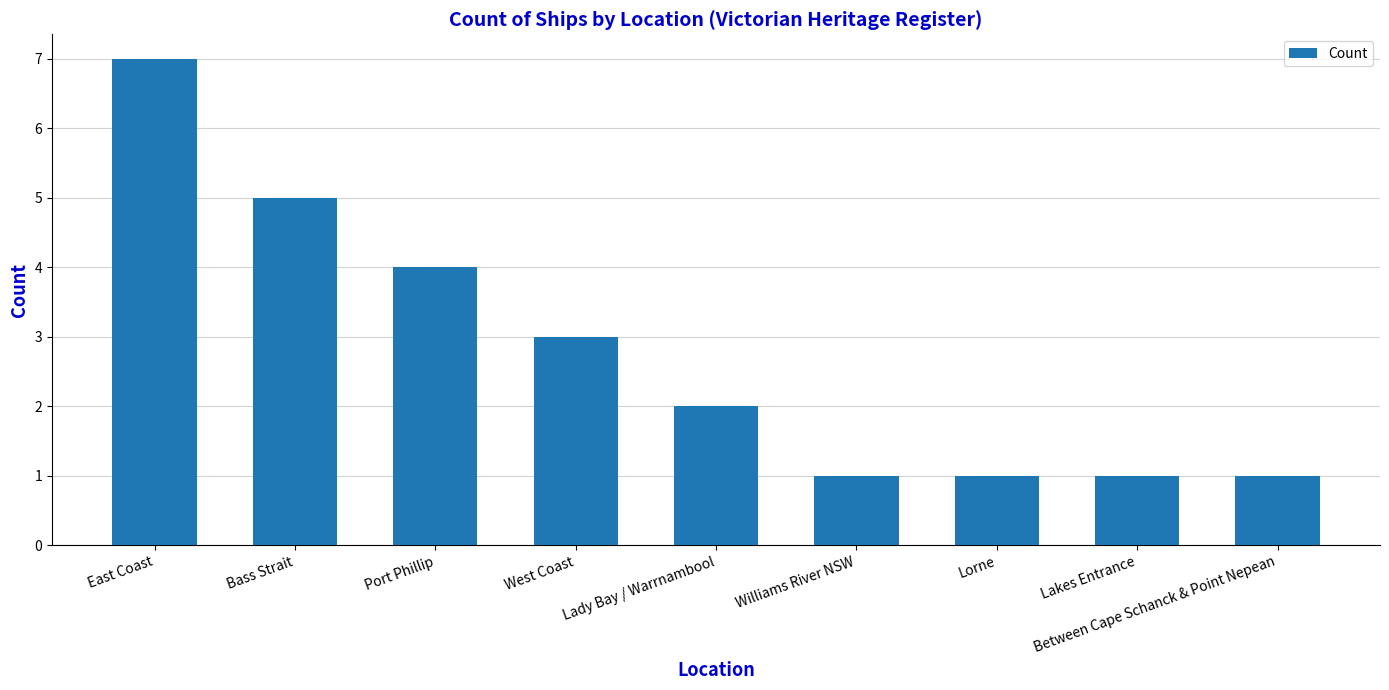

Reading left to right, what are all the values shown in this chart?

7	5	4	3	2	1	1	1	1